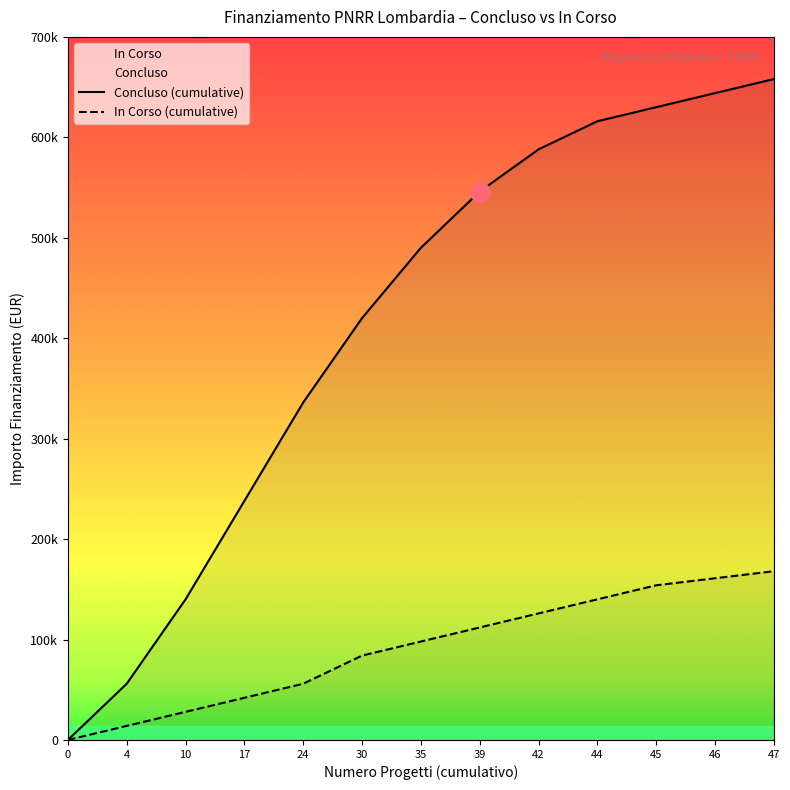

Rank the series by their average value, from highest to lowest.

Concluso (cumulative), In Corso (cumulative)